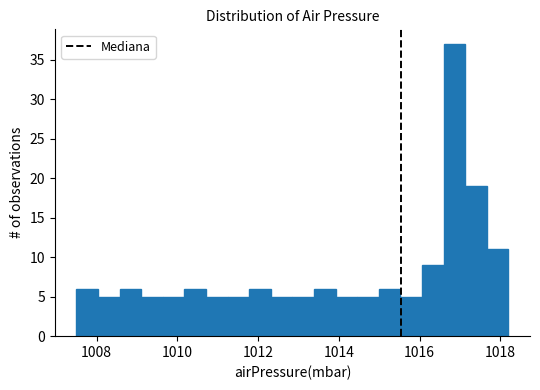

Around what value on the x-axis is the tallest bar? Give the approximate position of its centre, as read against the axis.

1016.8